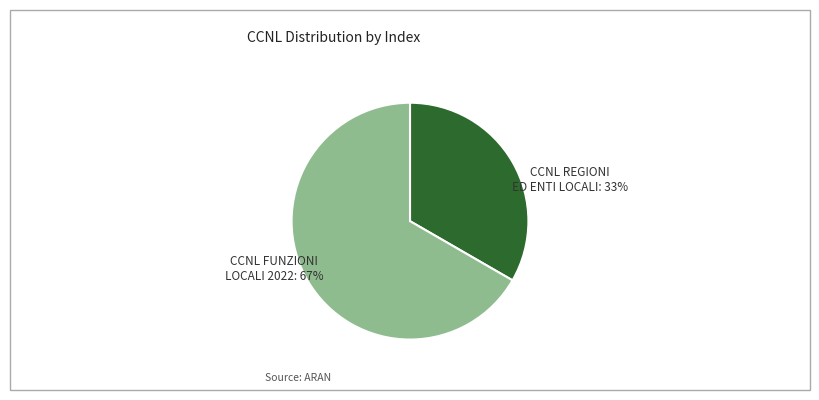

What is the largest slice in the pie chart?

CCNL FUNZIONI LOCALI 16 novembre 2022